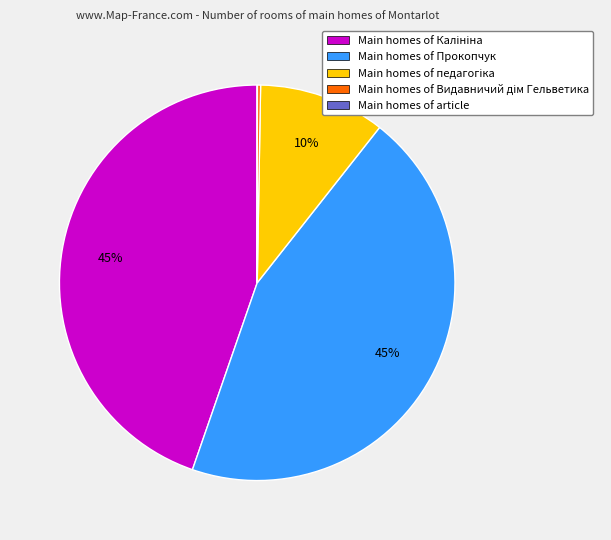

To the nearest percent, what portion does Main homes of Прокопчук represent?

45%